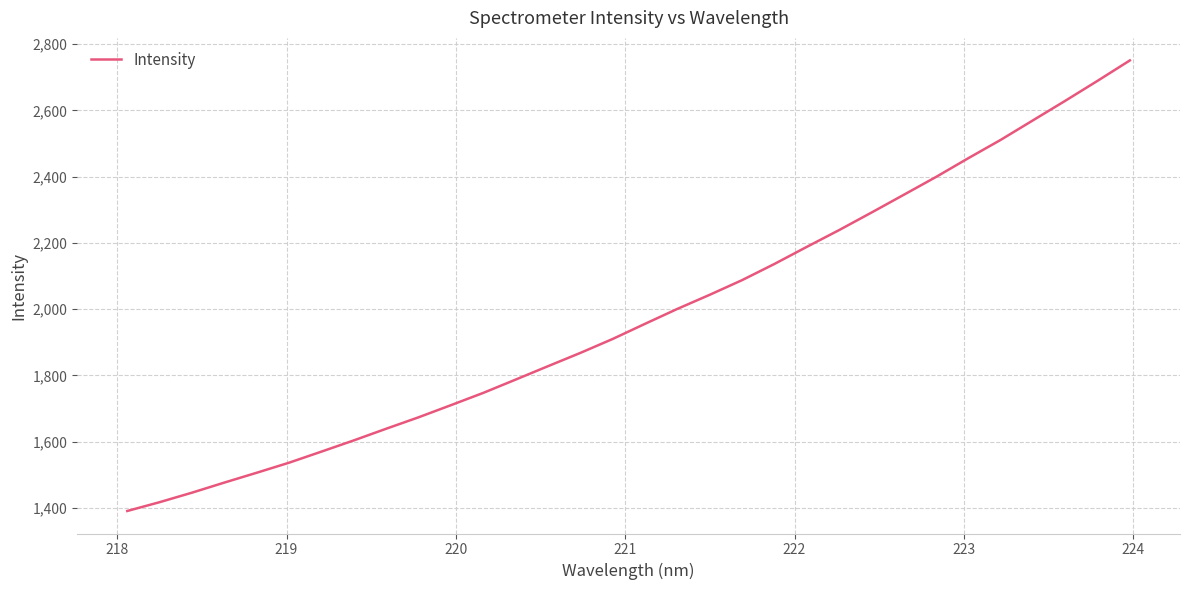

What is the maximum value shown in the chart?

2751.0